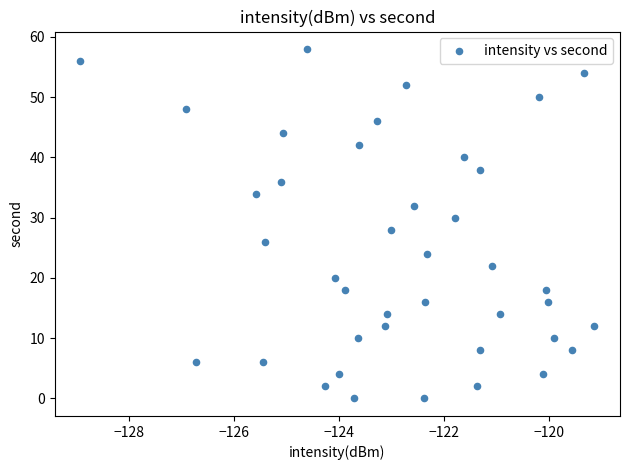

What is the range of Y values (max minus min)?

58